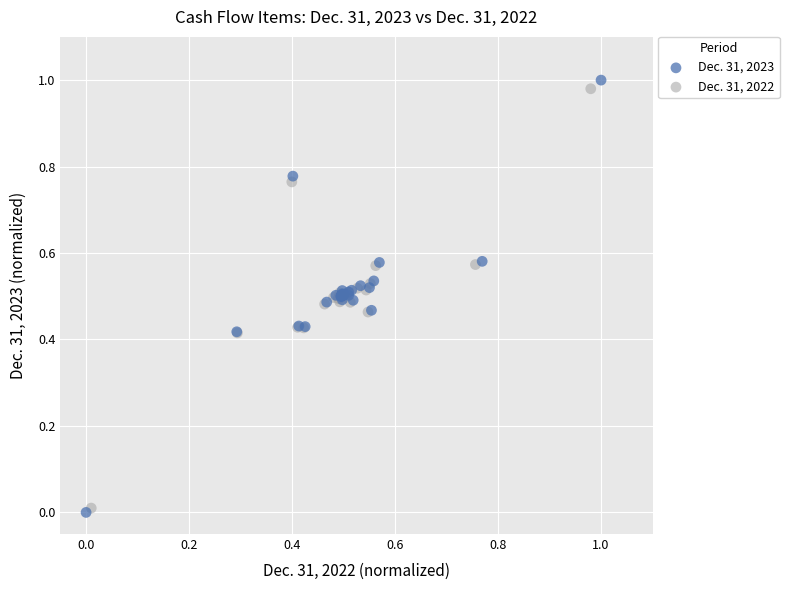

What are all the series names shown in the legend?

Dec. 31, 2023, Dec. 31, 2022